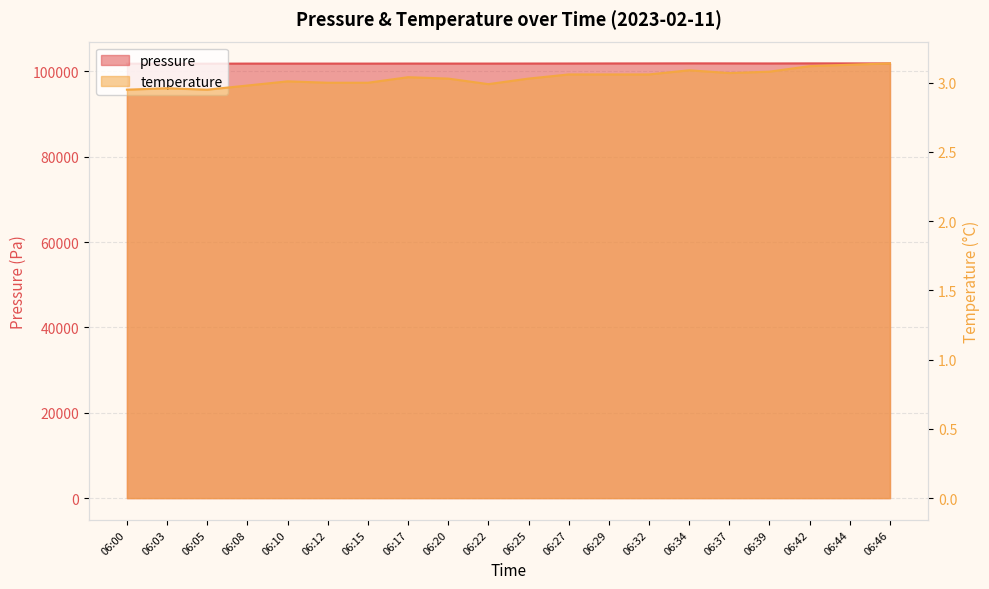

The pressure series shows 171323.7 at 06:46. True or false?

False